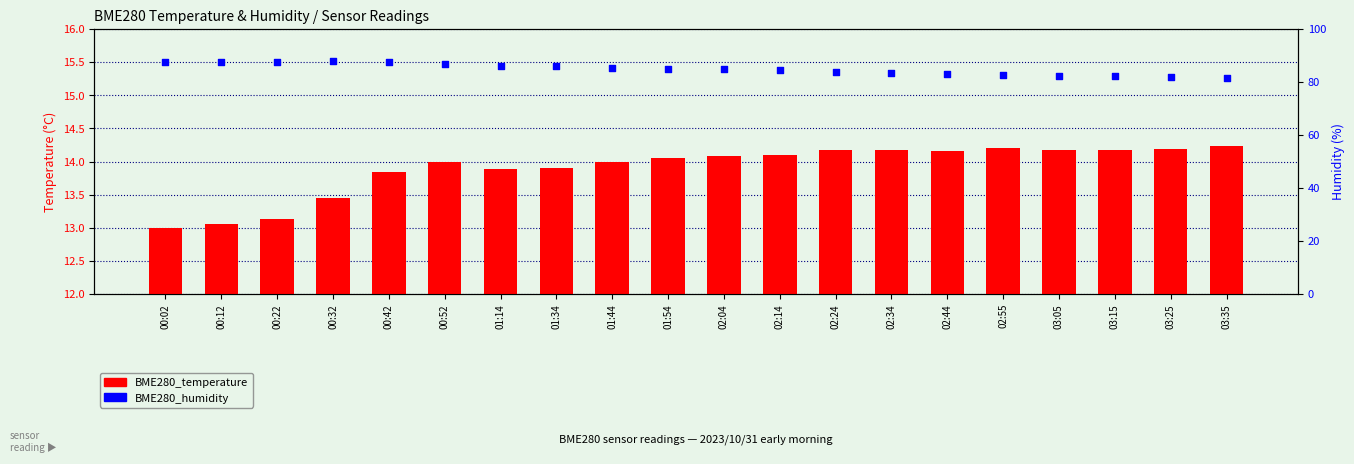

At how many categories does at least one series exceed 67?

20